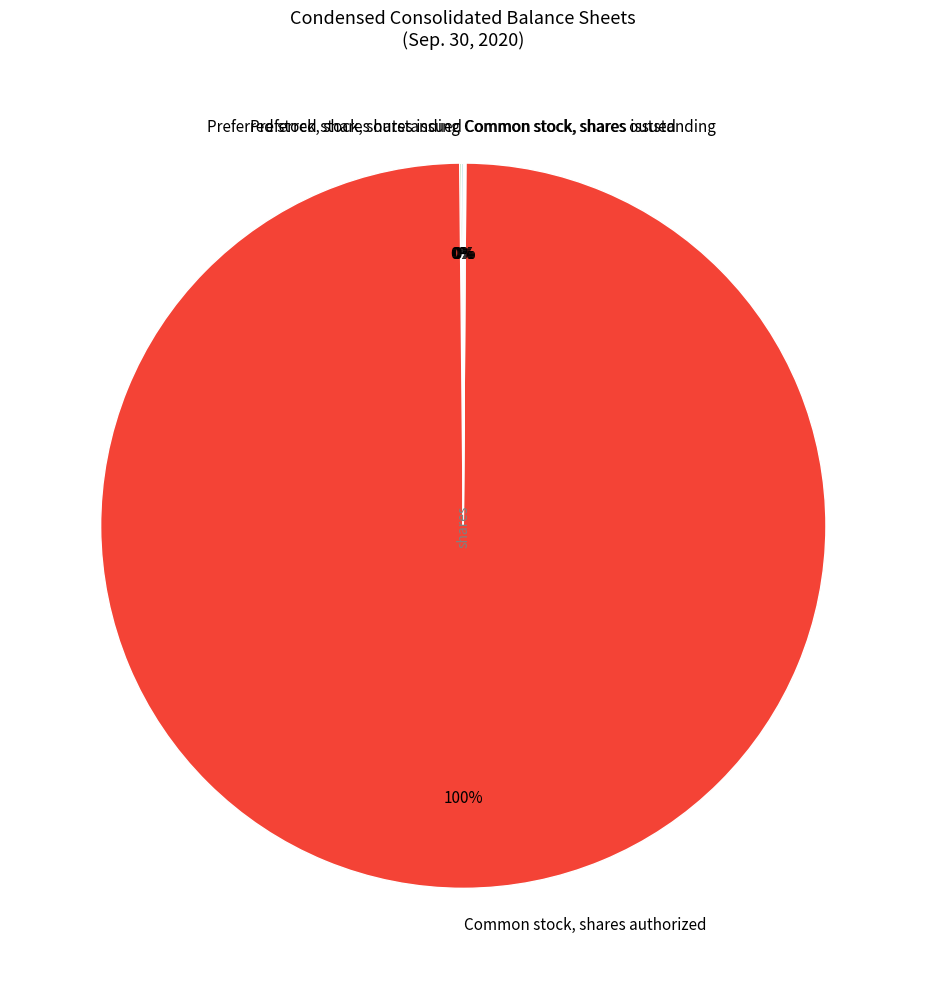

Does Common stock, shares authorized account for over 50% of the chart?

Yes